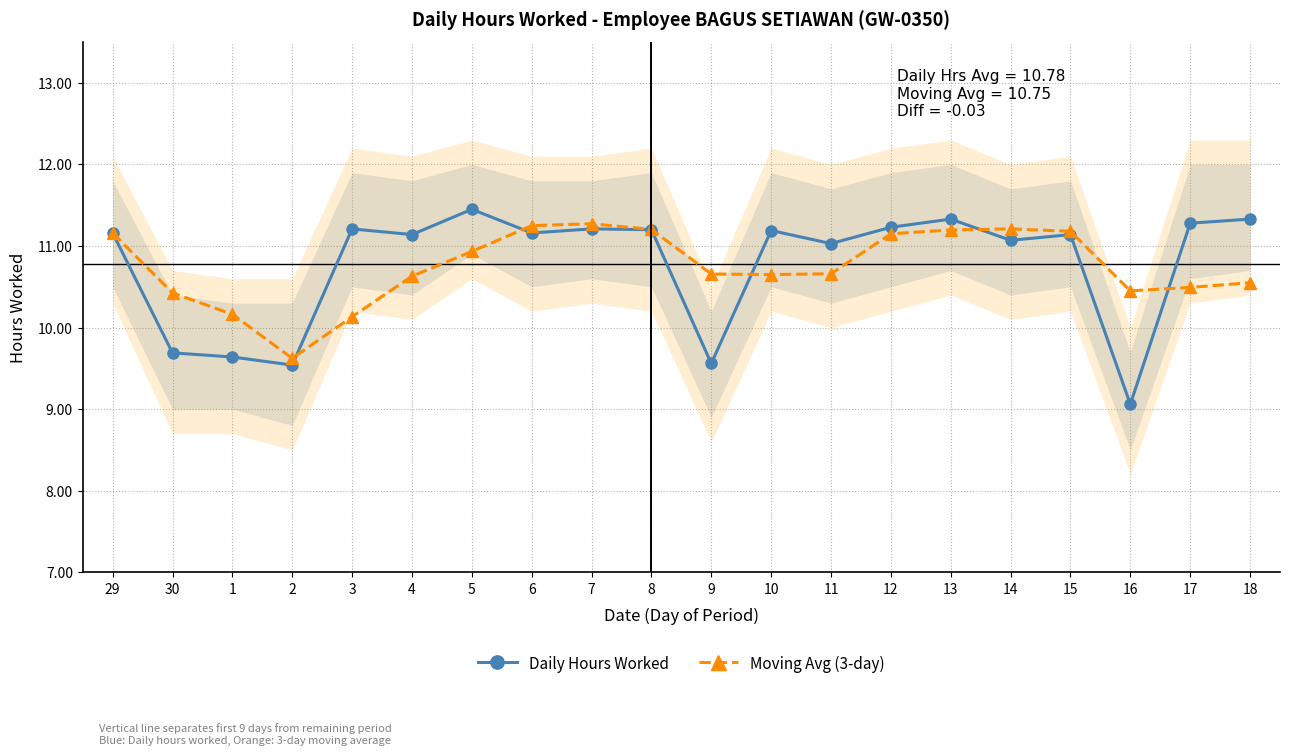

What is the average value of the Daily Hours Worked series?

10.8